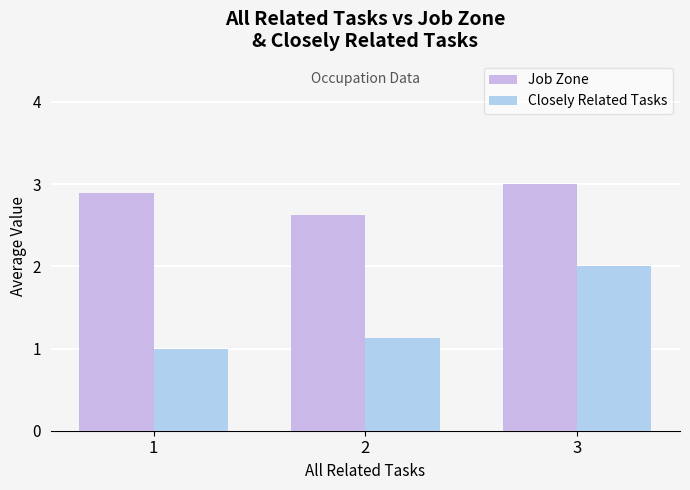

What is the smallest value displayed?

1.0